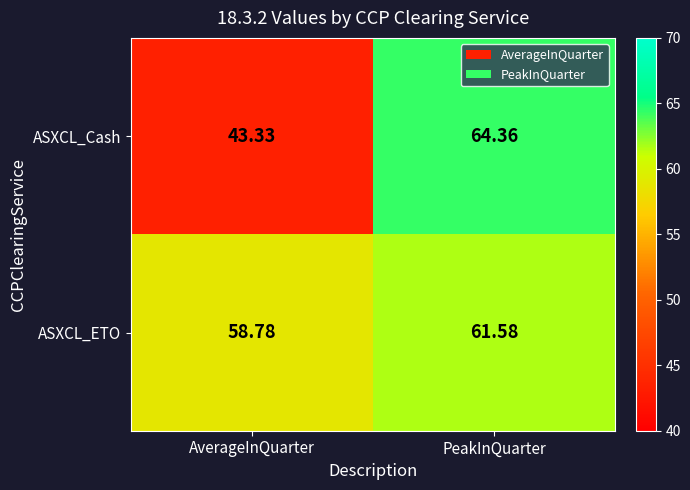

How many categories are shown in the chart?

2